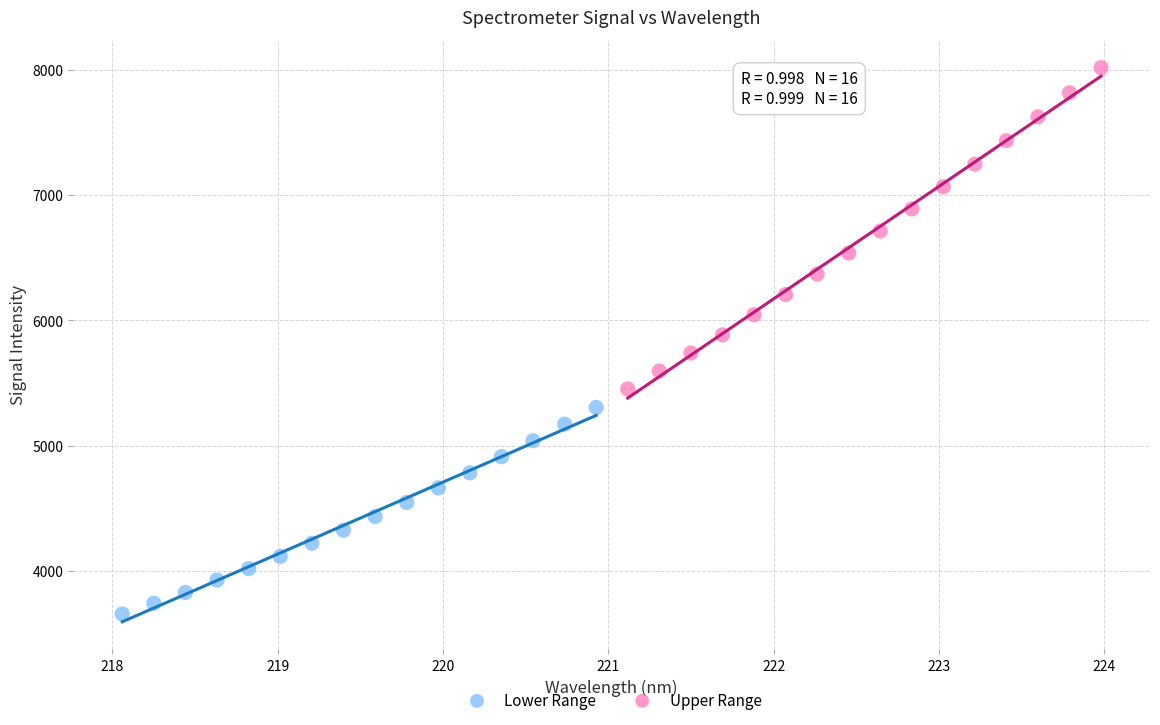

Which series has the widest spread of Y values?

Upper Range